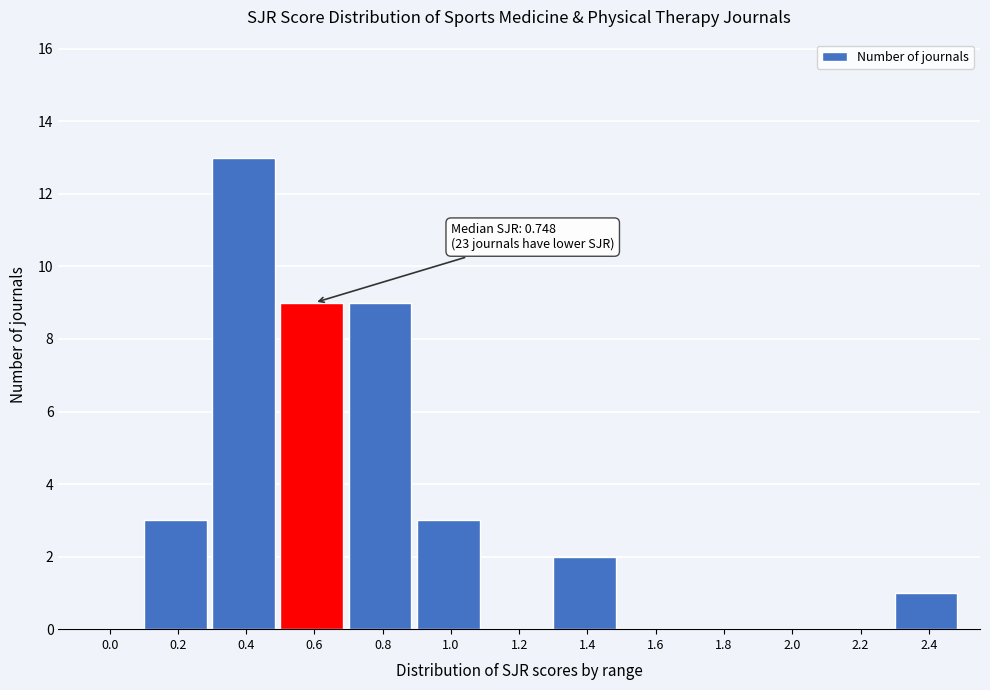

Reading left to right, what are all the values shown in this chart?

0.0=0	0.2=3	0.4=13	0.6=9	0.8=9	1.0=3	1.2=0	1.4=2	1.6=0	1.8=0	2.0=0	2.2=0	2.4=1